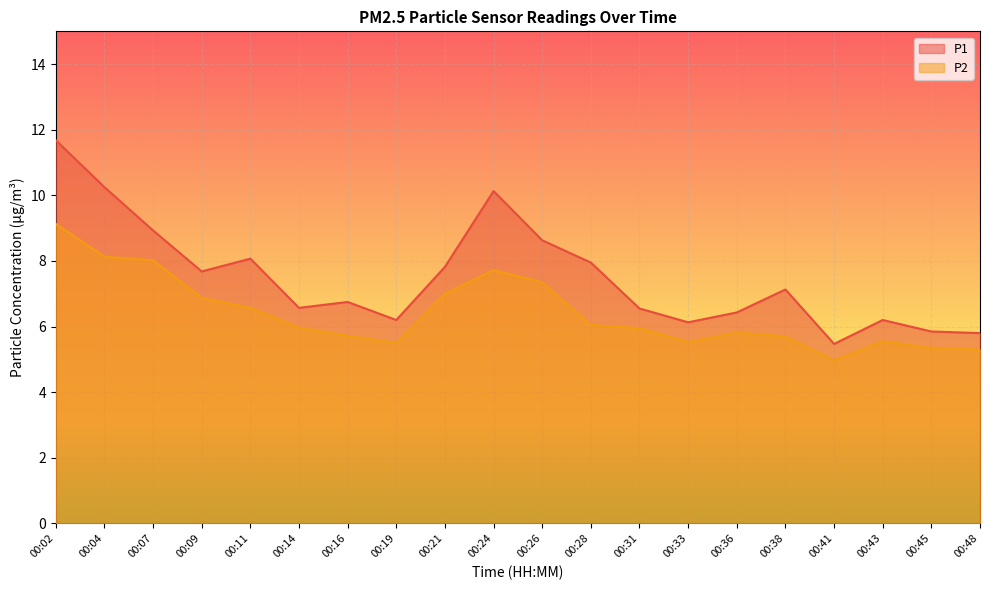

What is the difference between the P1 values at 00:33 and 00:36?

0.3